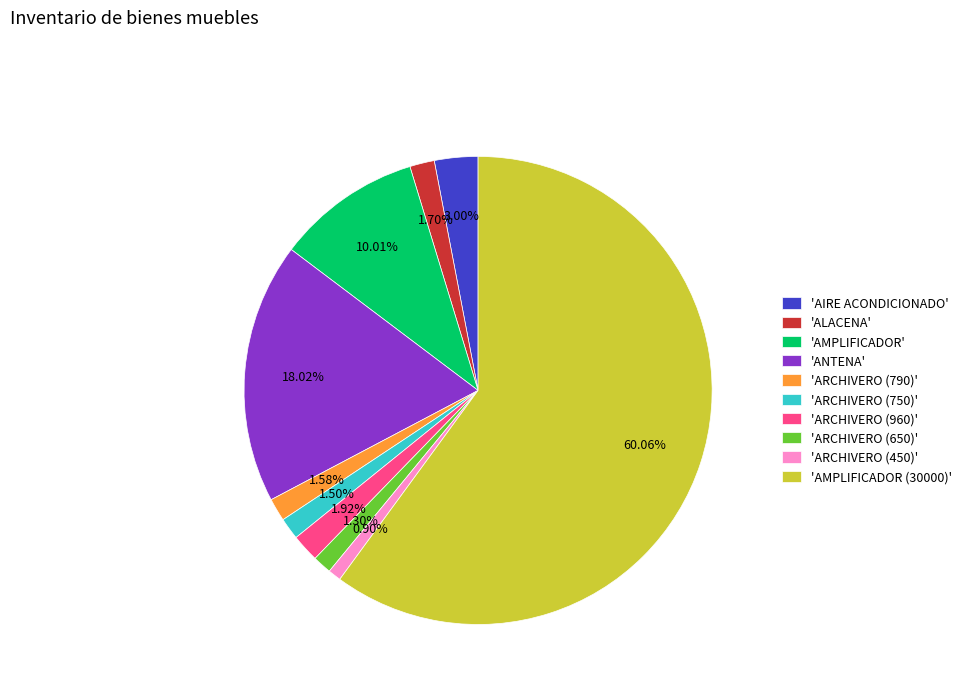

How many segments does this pie chart have?

10